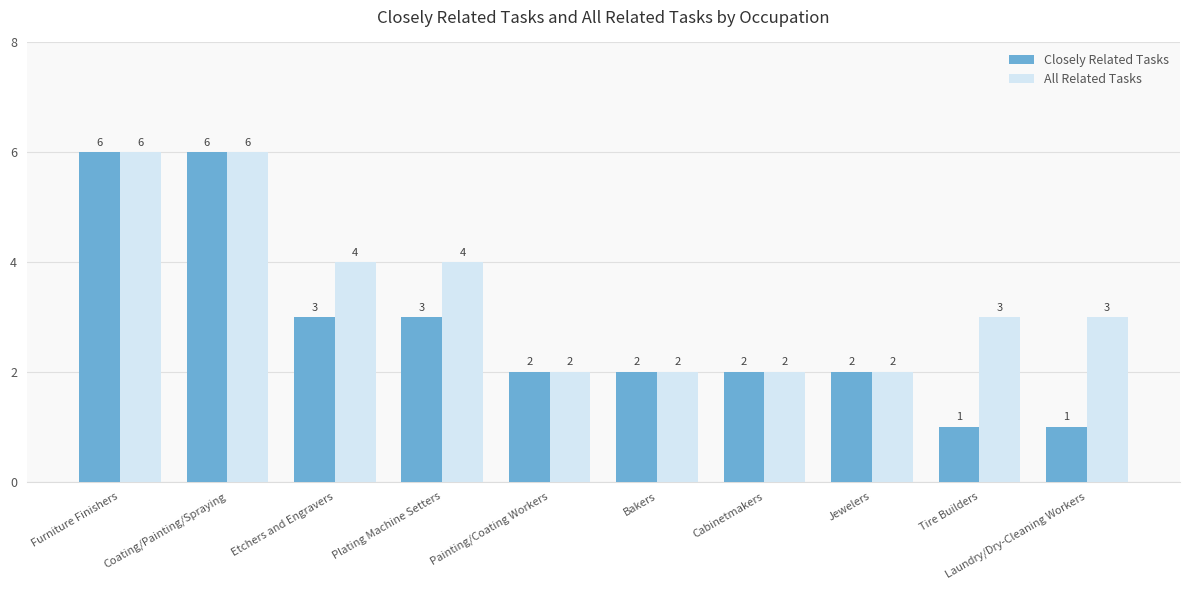

Is the value of Closely Related Tasks at Cabinetmakers greater than the value of All Related Tasks at Plating Machine Setters?

No